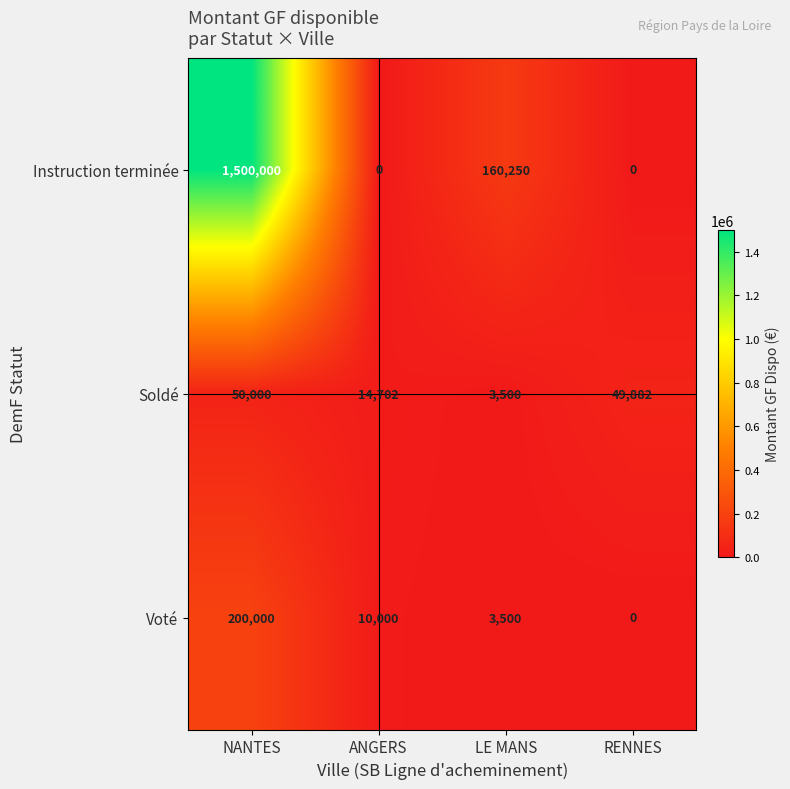

Between ANGERS and RENNES, which series saw the biggest shift?

Soldé